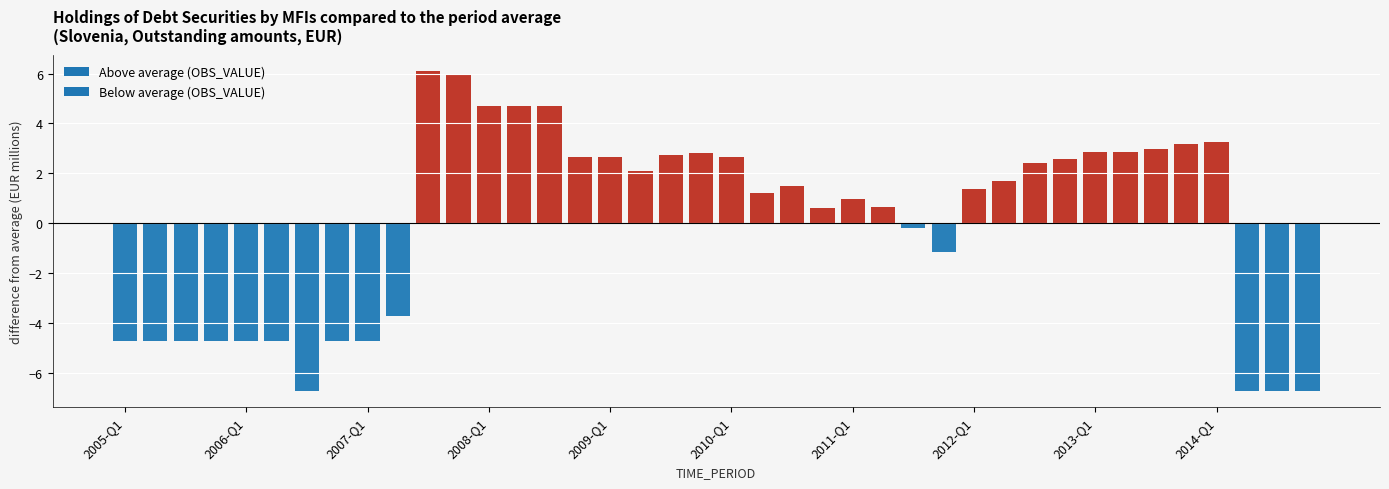

What is the value of the 31st bar from the left?

2.4